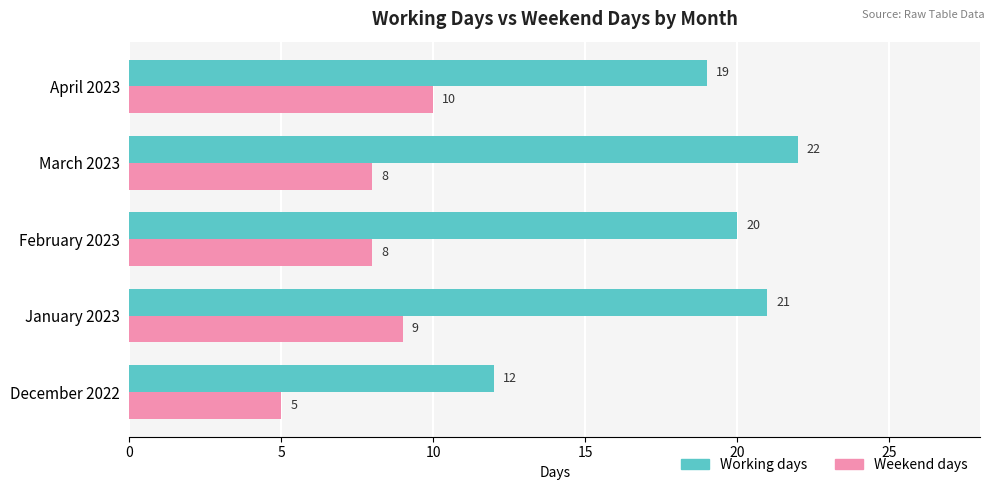

True or false: Weekend days has a value of 6 at April 2023.

False